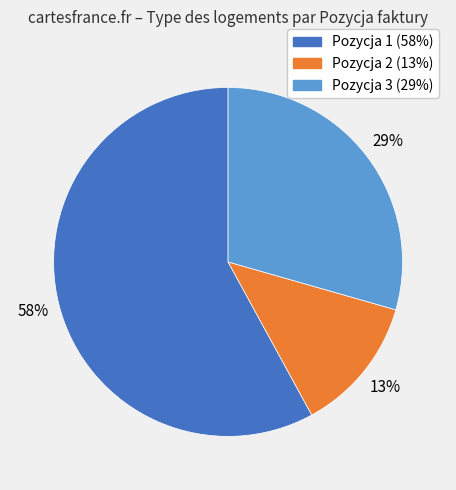

Count the number of slices in the pie.

3